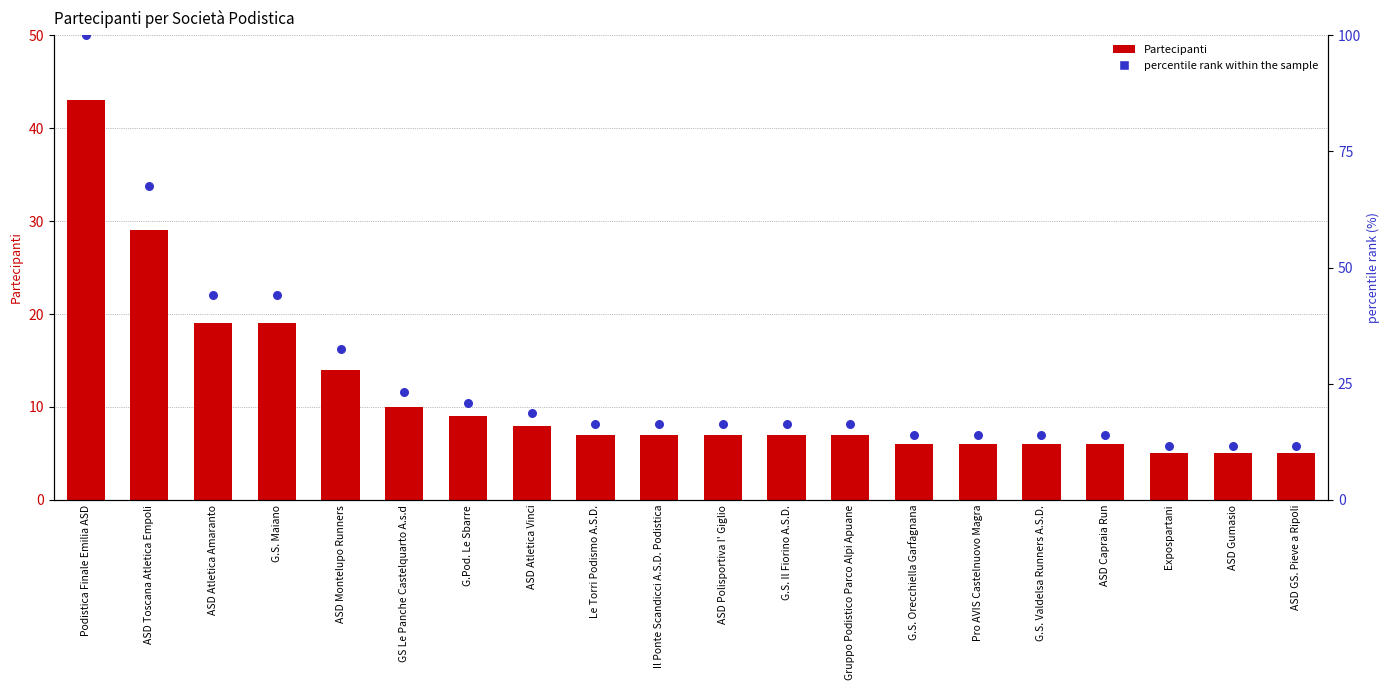

At how many categories does at least one series exceed 10?

20